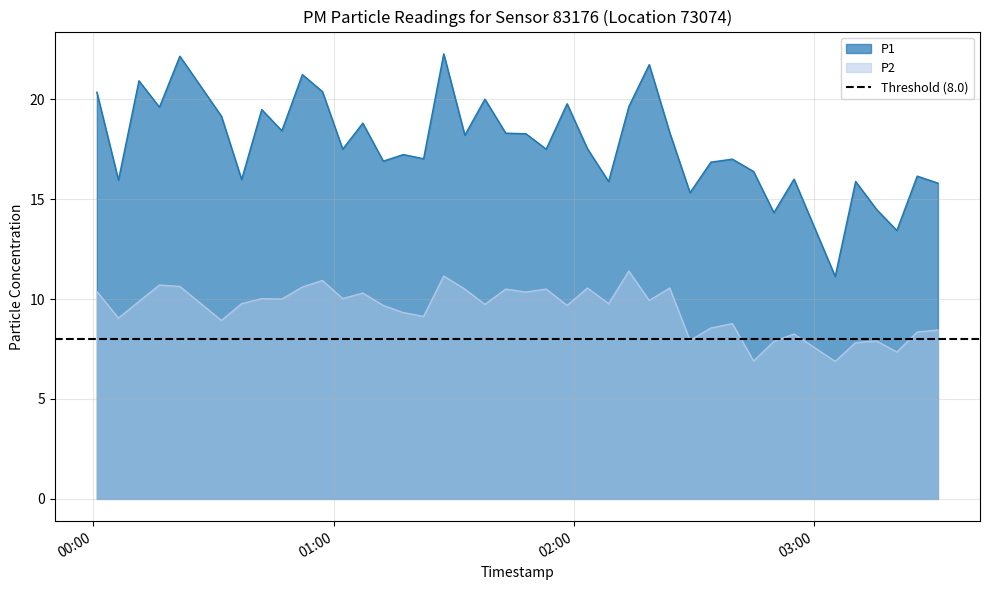

How many lines are shown in the chart?

2